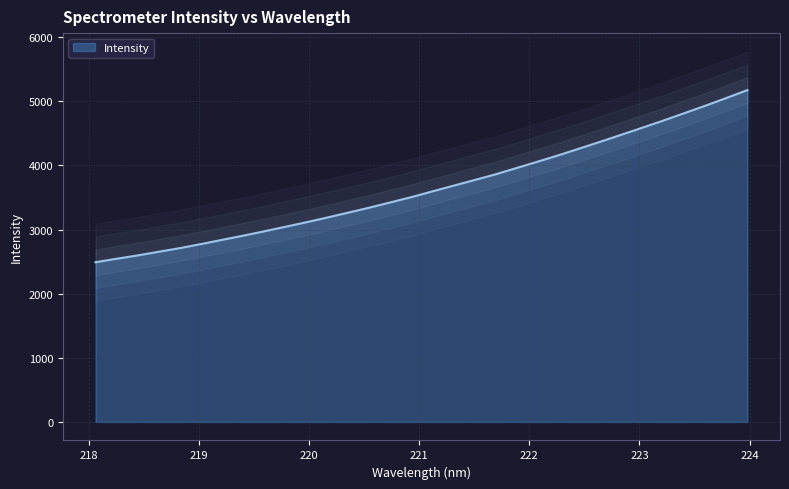

Where is the data nearest to the value 3831?

221.6902